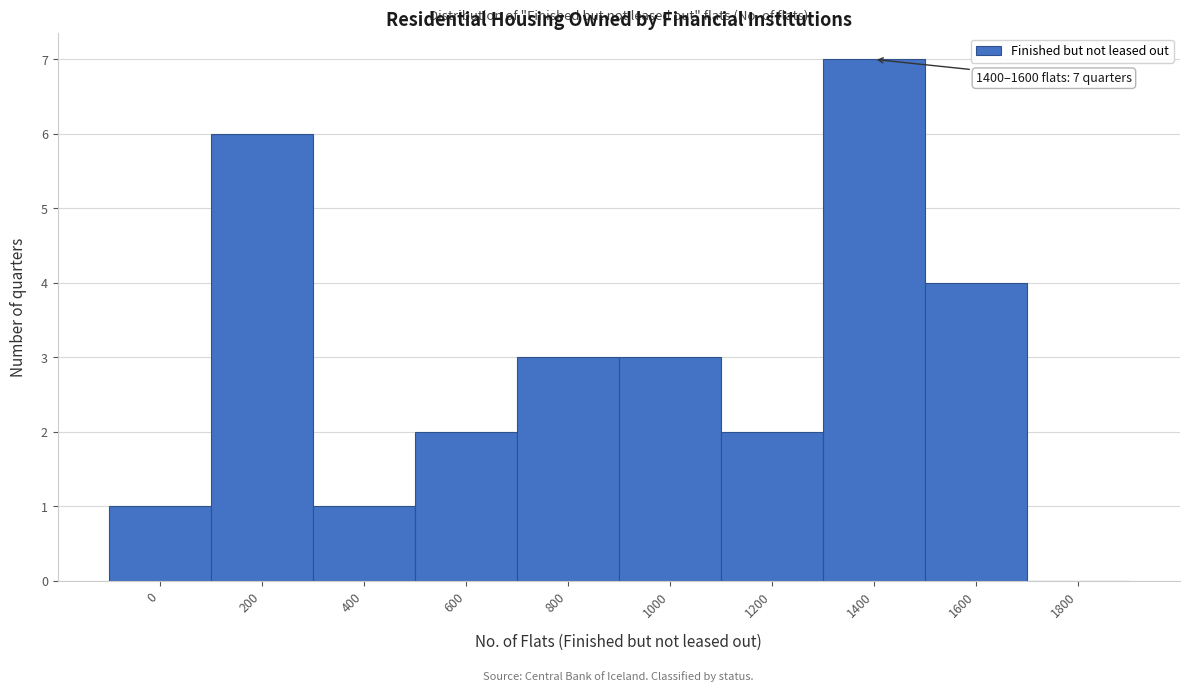

Reading left to right, list all the values displayed in this chart.

0=1	200=6	400=1	600=2	800=3	1000=3	1200=2	1400=7	1600=4	1800=0